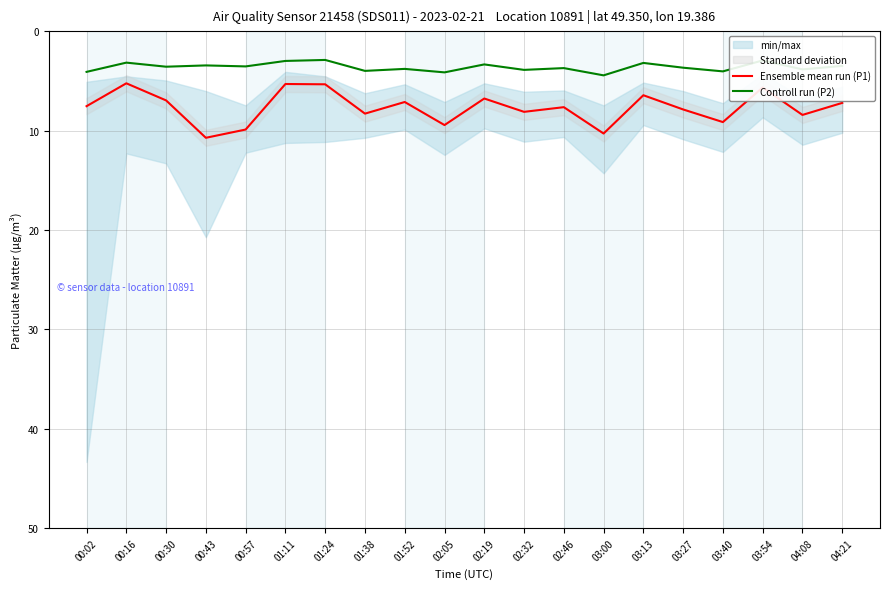

Which series changed the most between 01:24 and 03:40?

Ensemble mean run (P1)